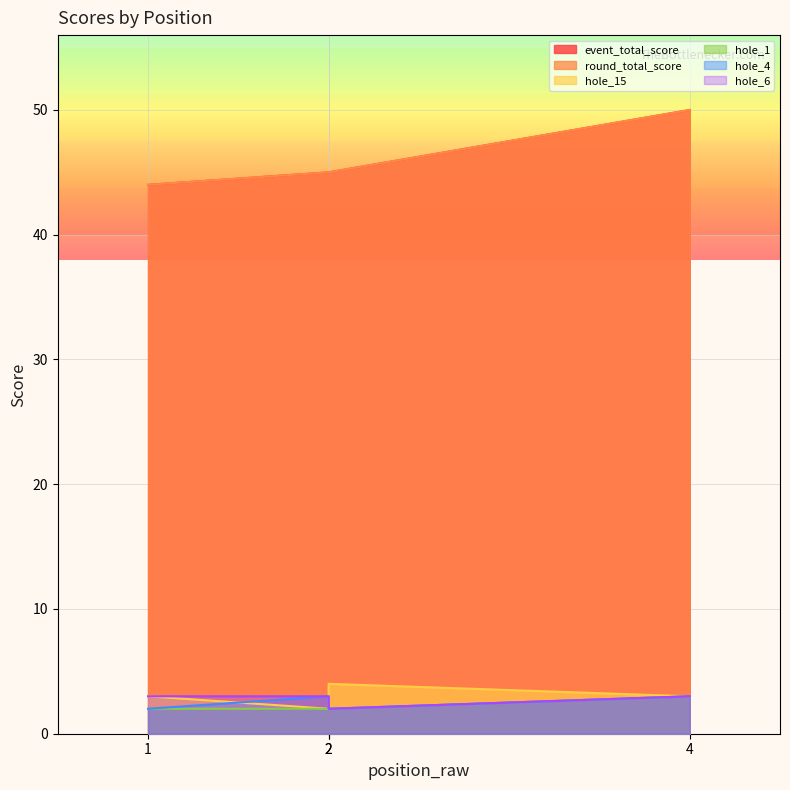

True or false: event_total_score and hole_6 cross at least once.

False